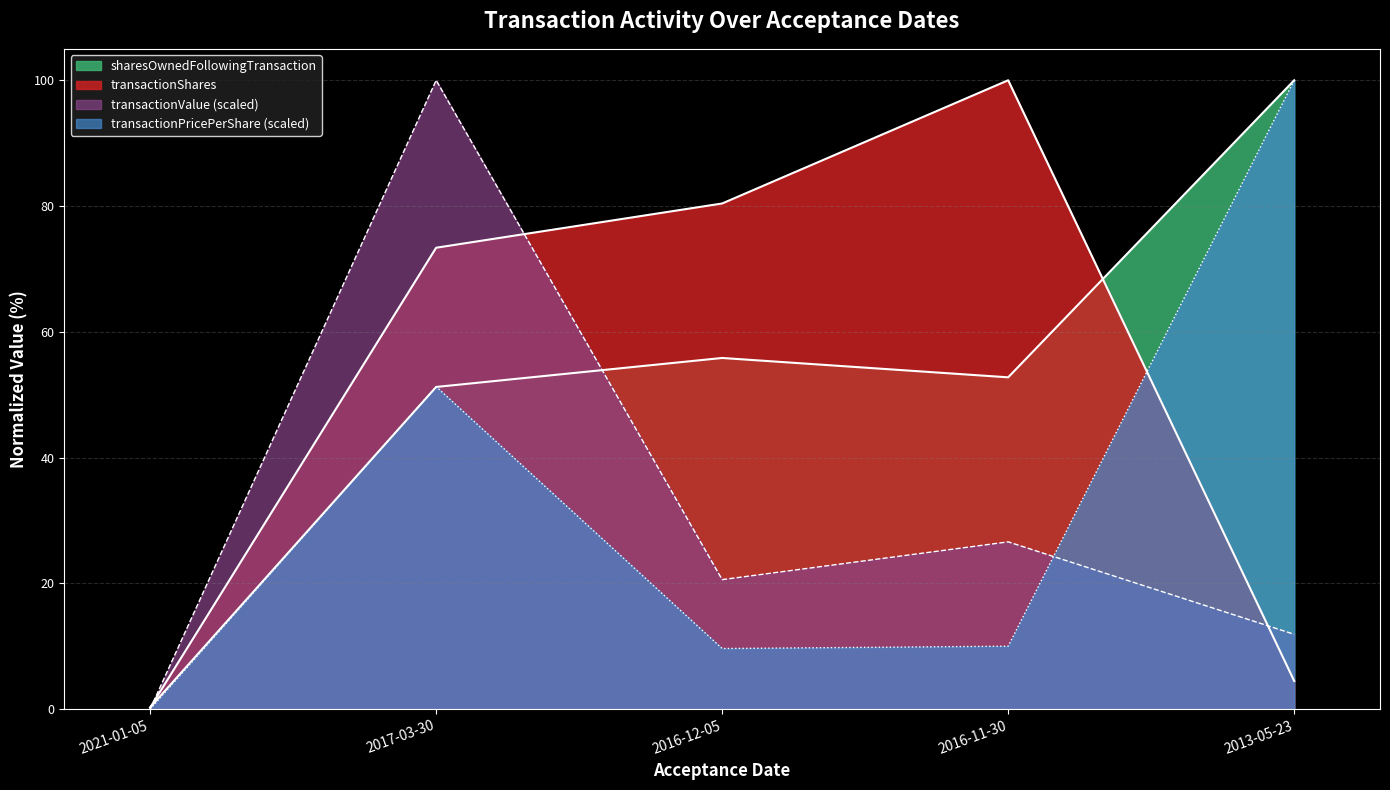

What is the average value of the sharesOwnedFollowingTransaction series?

52.0